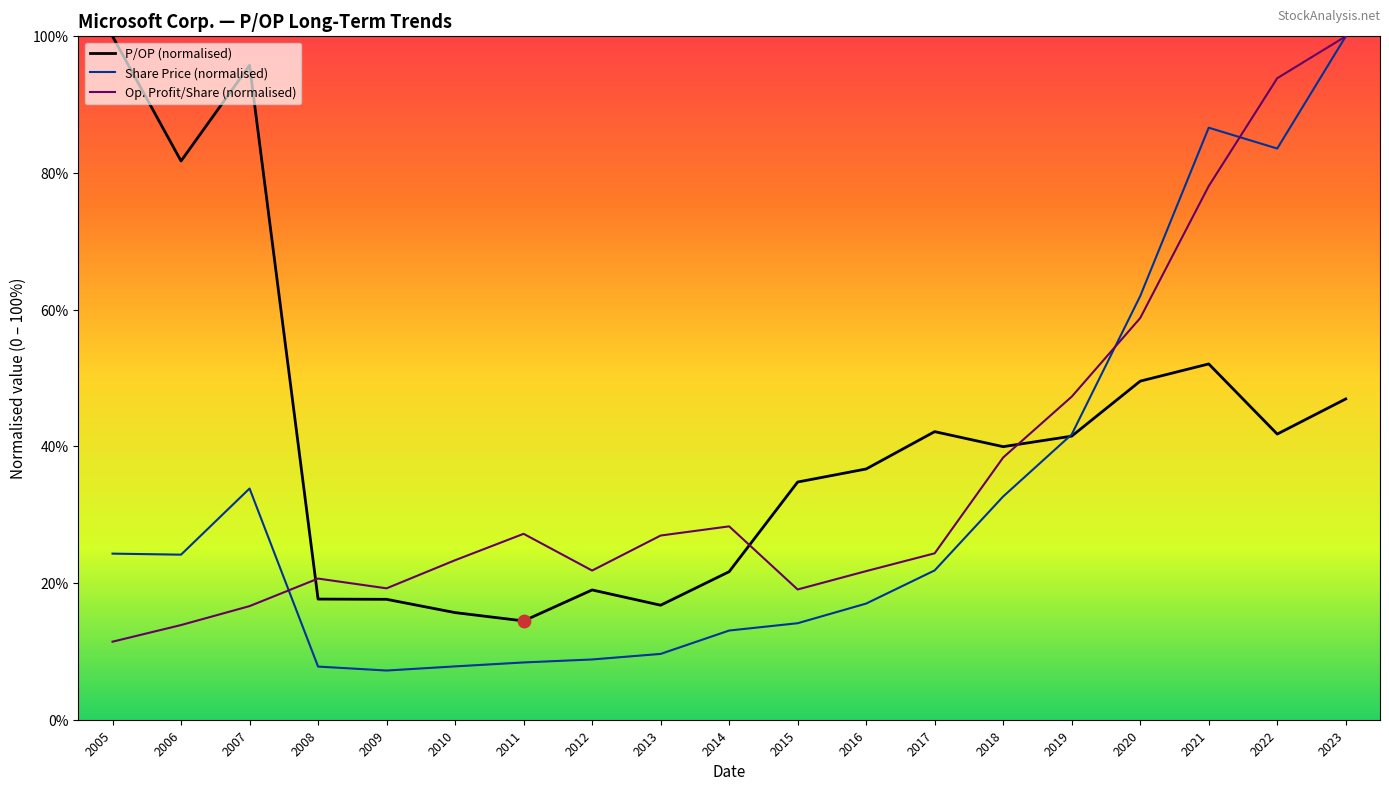

At which category is the sum across all series the highest?

2023